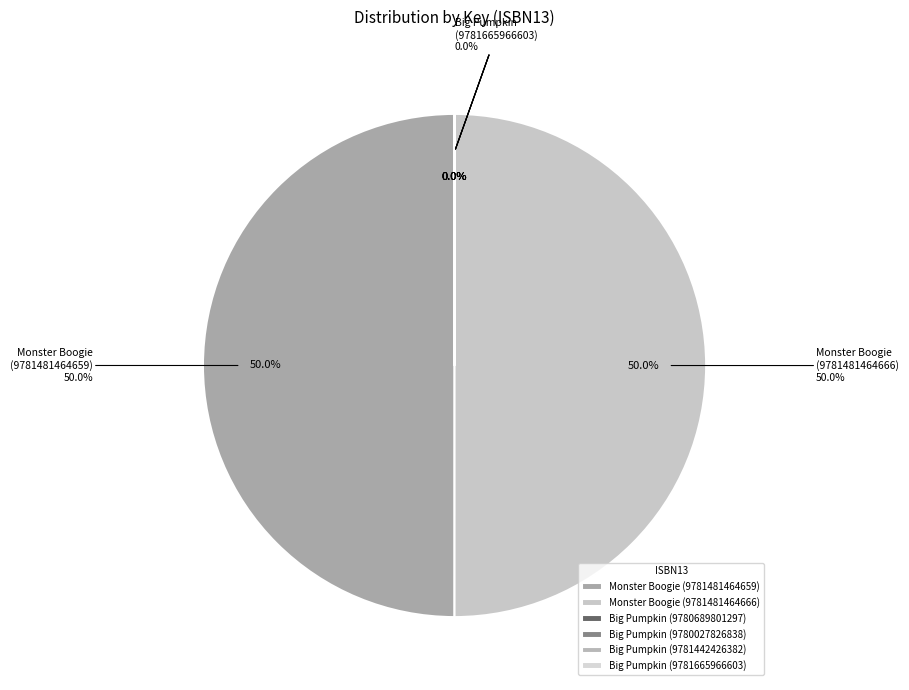

Combined, do Monster Boogie (9781481464666) and Big Pumpkin (9781665966603) account for over 50%?

No